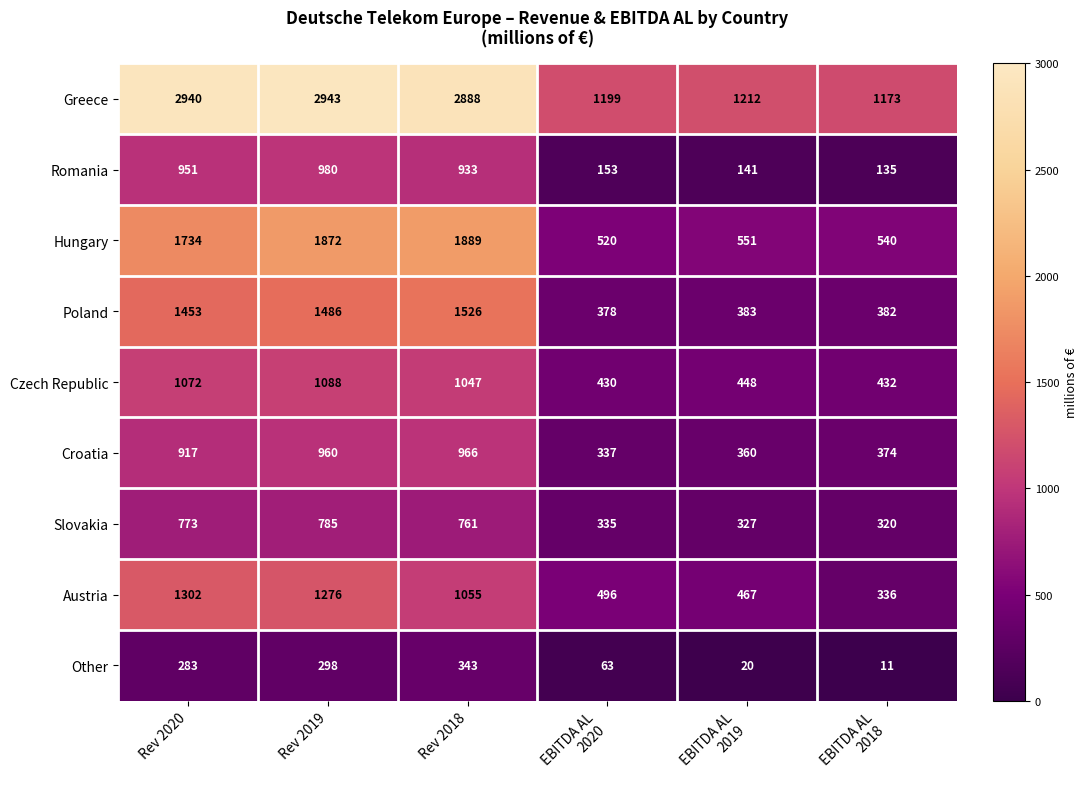

Where is Poland nearest to the value 952?

Rev 2020